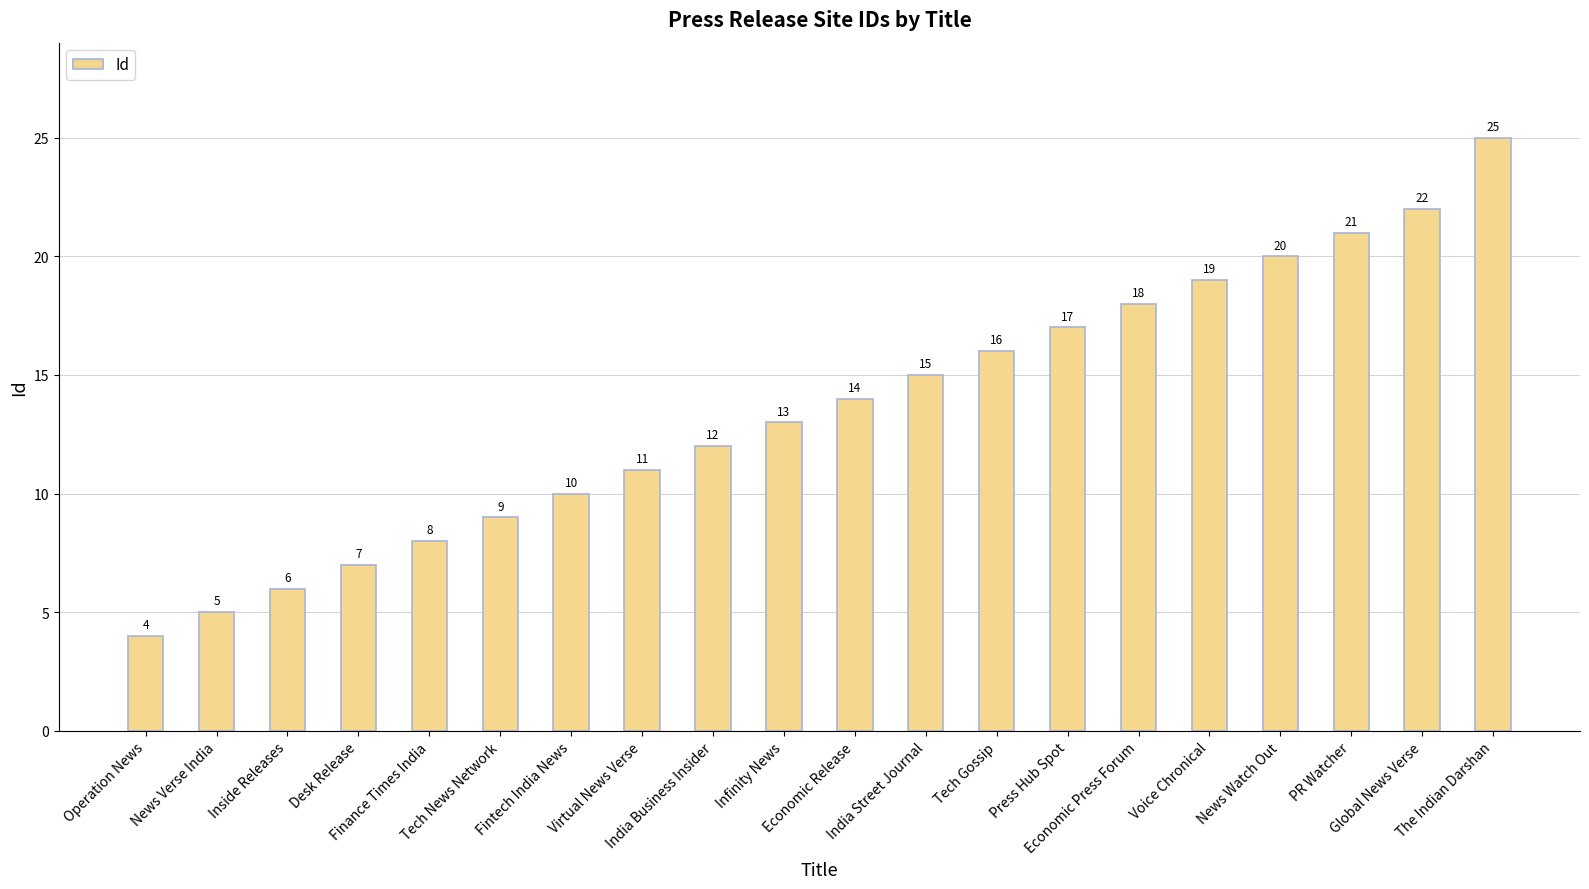

Reading left to right, extract all data points from this chart.

Operation News=4	News Verse India=5	Inside Releases=6	Desk Release=7	Finance Times India=8	Tech News Network=9	Fintech India News=10	Virtual News Verse=11	India Business Insider=12	Infinity News=13	Economic Release=14	India Street Journal=15	Tech Gossip=16	Press Hub Spot=17	Economic Press Forum=18	Voice Chronical=19	News Watch Out=20	PR Watcher=21	Global News Verse=22	The Indian Darshan=25